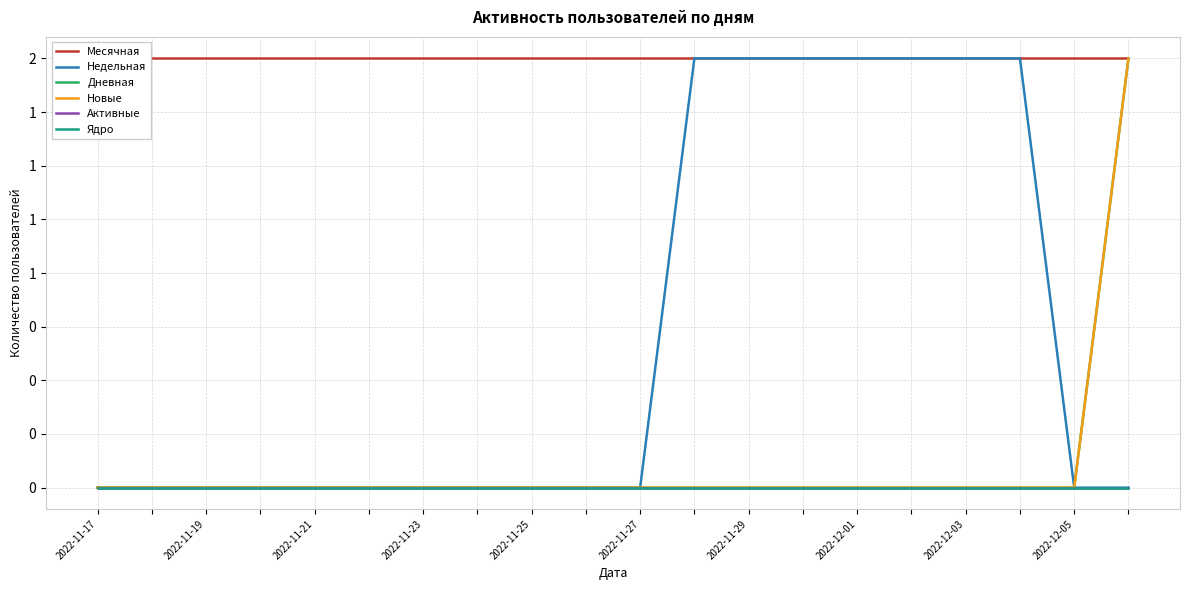

Reading left to right, transcribe all the data shown in this chart.

Месячная: 2	2	2	2	2	2	2	2	2	2	2	2	2	2	2	2	2	2	2	2
Недельная: 0	0	0	0	0	0	0	0	0	0	0	2	2	2	2	2	2	2	0	0
Дневная: 0	0	0	0	0	0	0	0	0	0	0	0	0	0	0	0	0	0	0	2
Новые: 0	0	0	0	0	0	0	0	0	0	0	0	0	0	0	0	0	0	0	2
Активные: 0	0	0	0	0	0	0	0	0	0	0	0	0	0	0	0	0	0	0	0
Ядро: 0	0	0	0	0	0	0	0	0	0	0	0	0	0	0	0	0	0	0	0